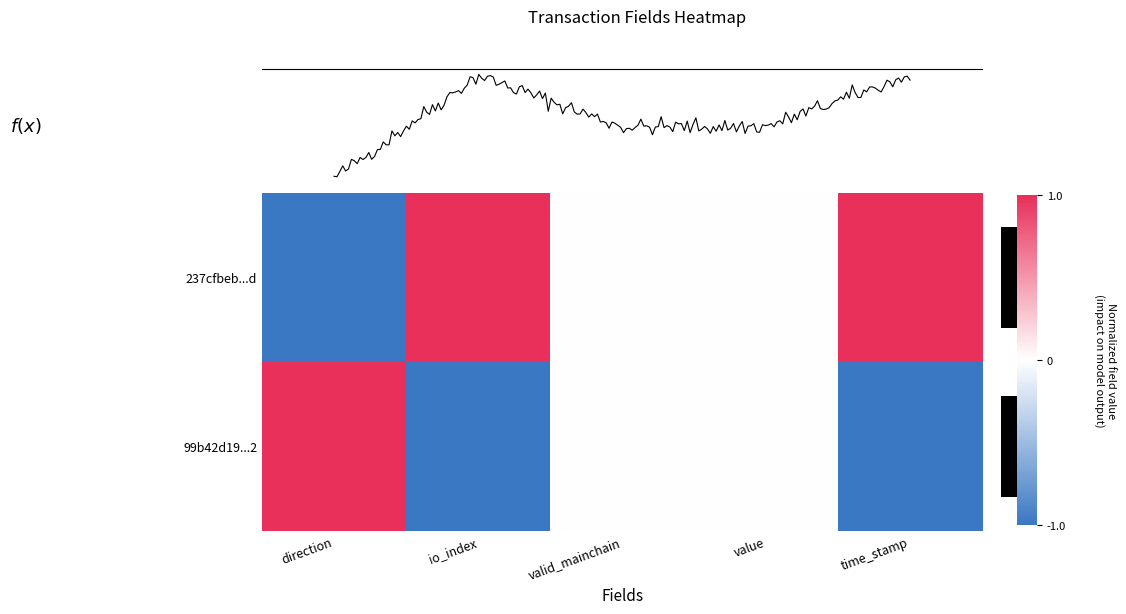

Where is 99b42d19...2 nearest to the value 0?

valid_mainchain